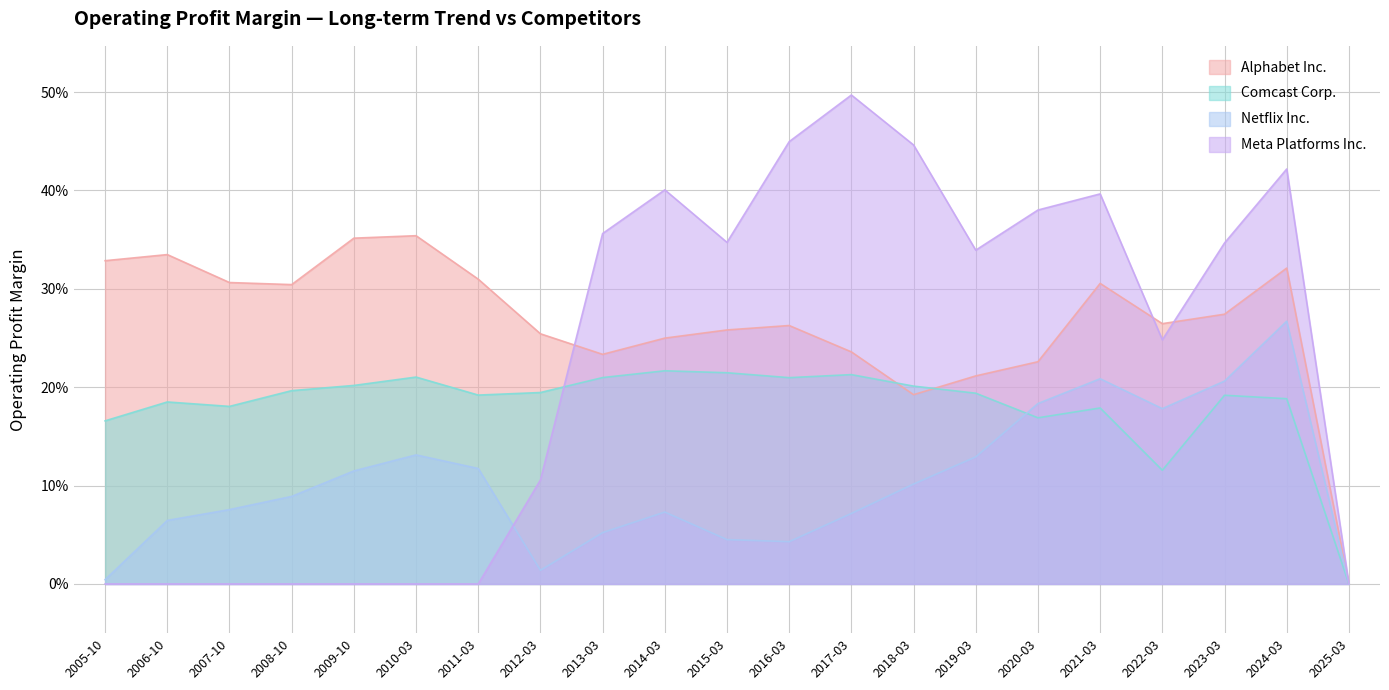

True or false: Netflix Inc. has more than 0 interior local peaks.

True